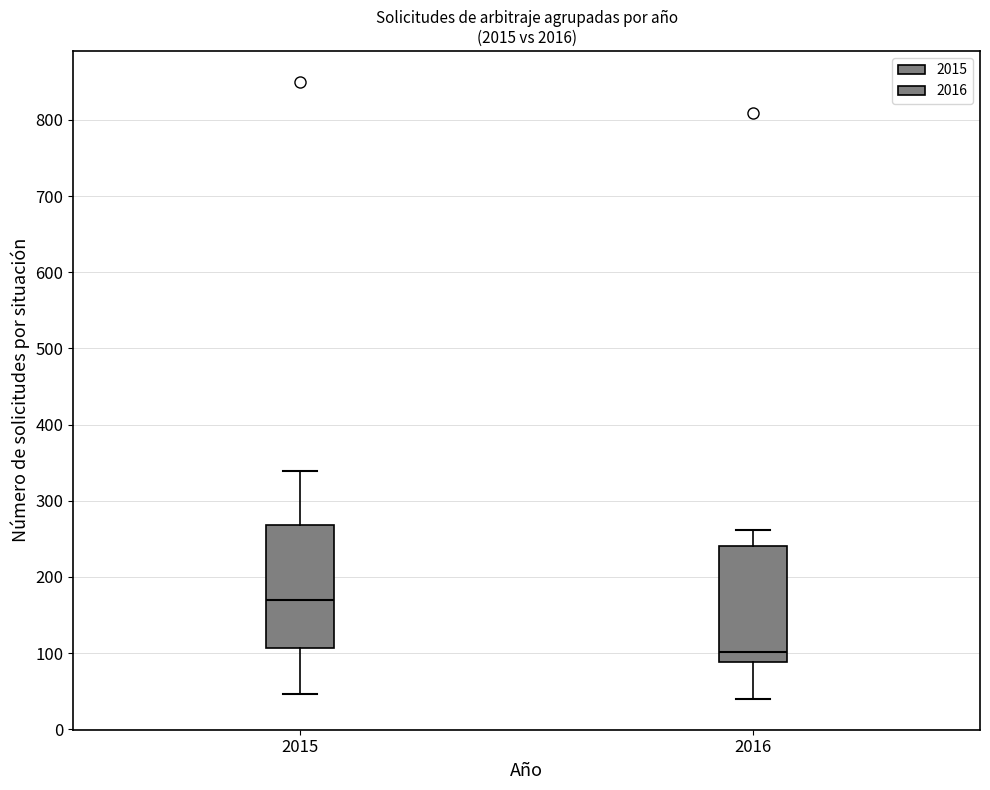

Where is the lower edge of the box at x = 2015 on the y-axis? The values are not printed on the chart, so give them approximately, as read against the axis.

110